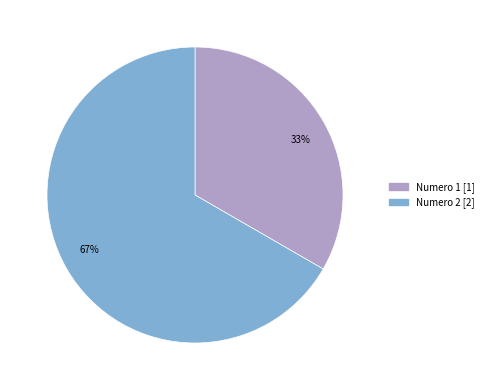

Count the number of slices in the pie.

2